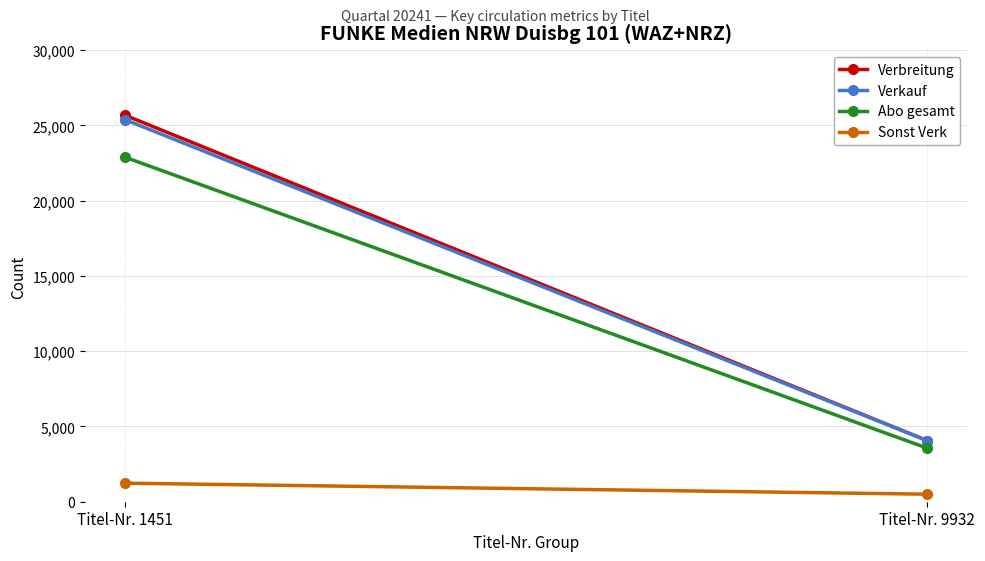

What is the sum of the Sonst Verk values at Titel-Nr. 1451 and Titel-Nr. 9932?

1732